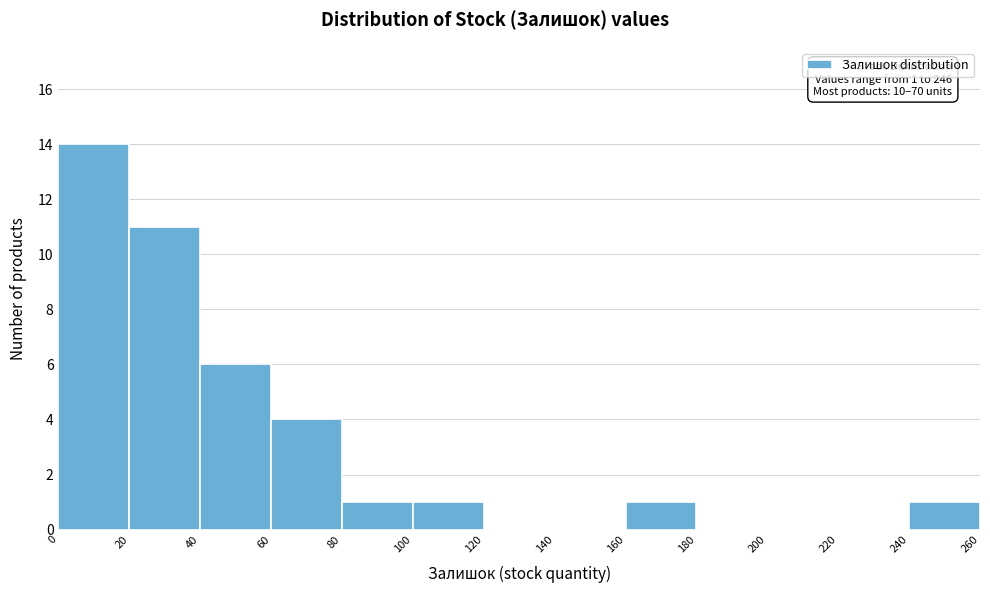

Over which range of the x-axis is the bar tallest?

0 to 20